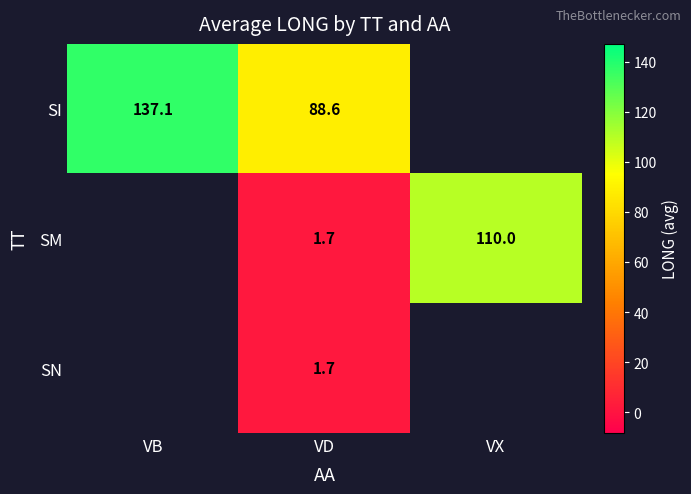

What is the smallest value displayed?

1.7